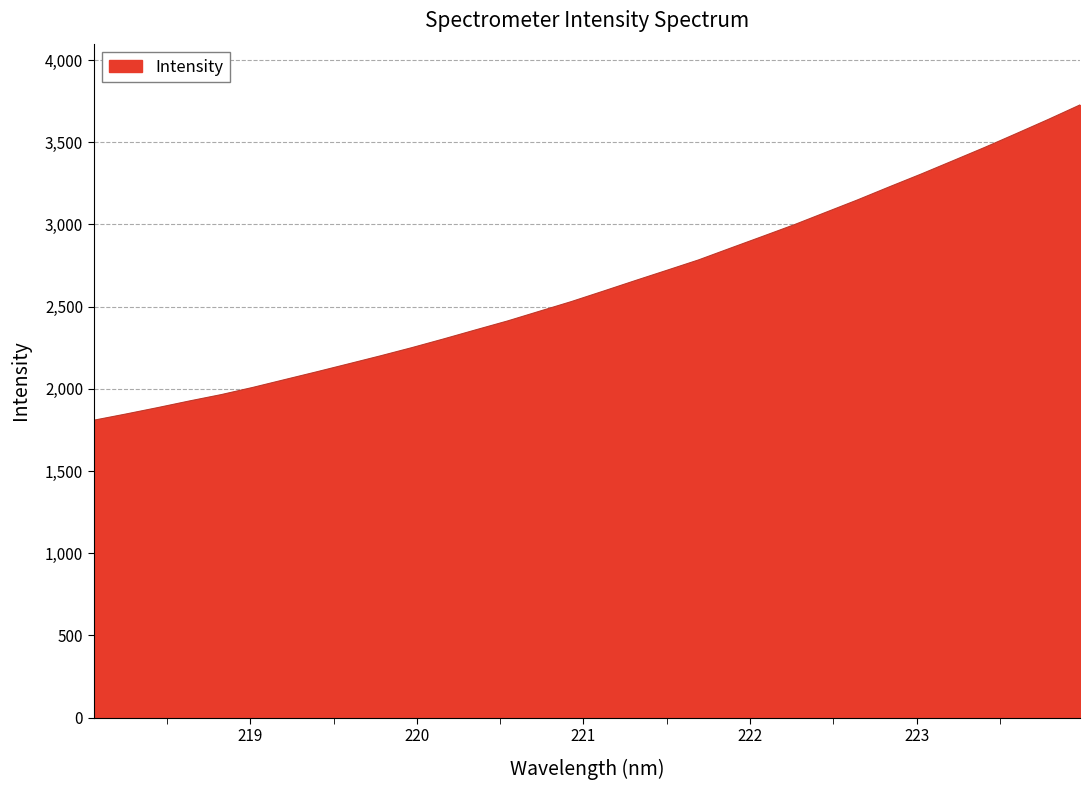

What is the difference between the maximum and minimum values?

1918.9